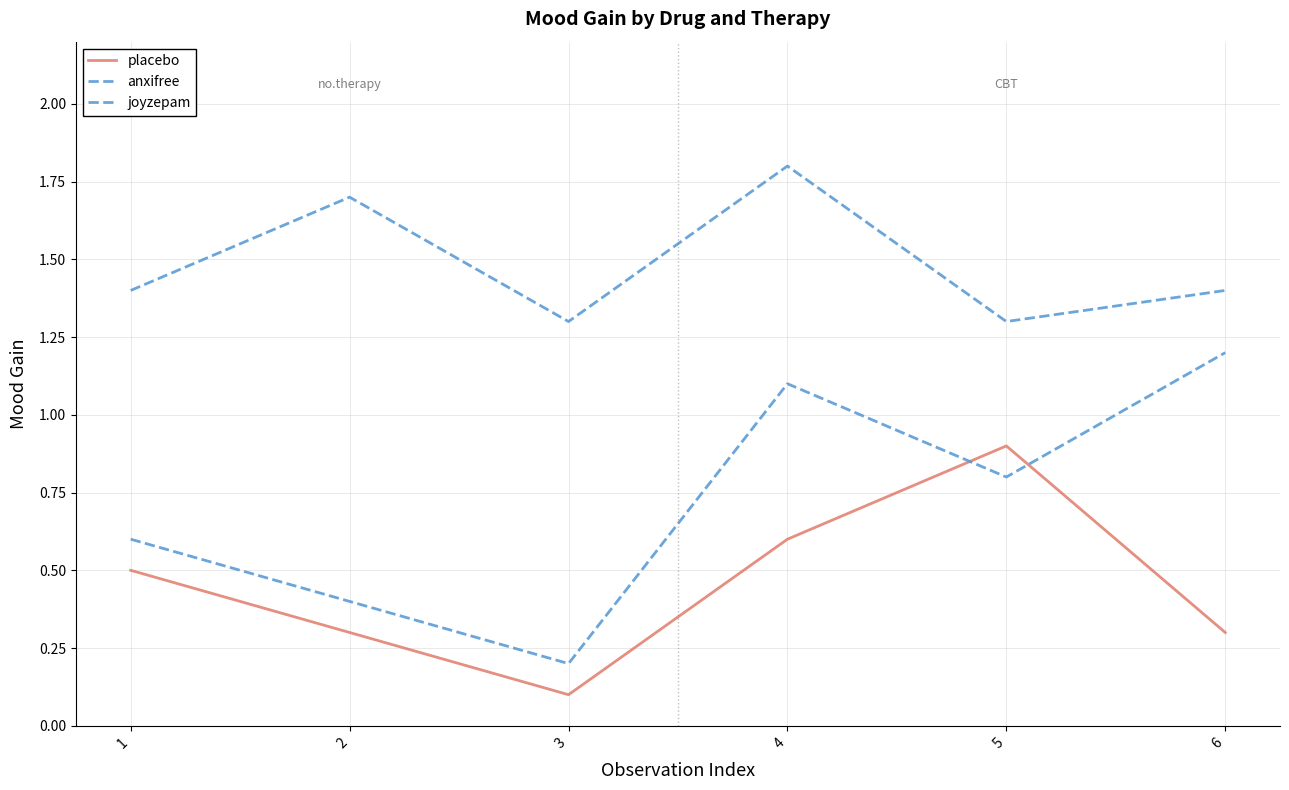

Where is the first local minimum for placebo?

3